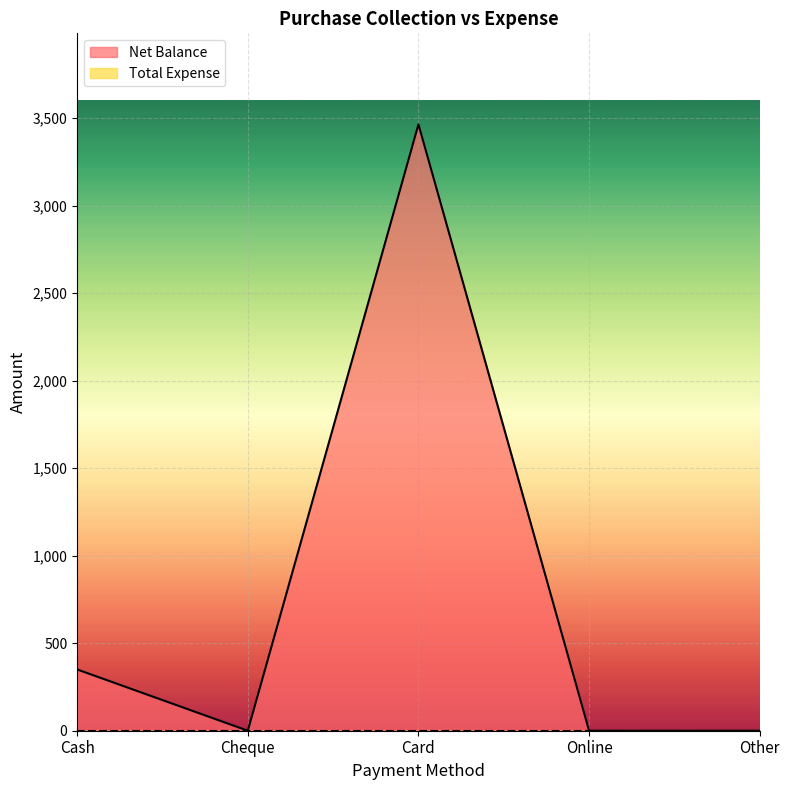

How many lines are shown in the chart?

2